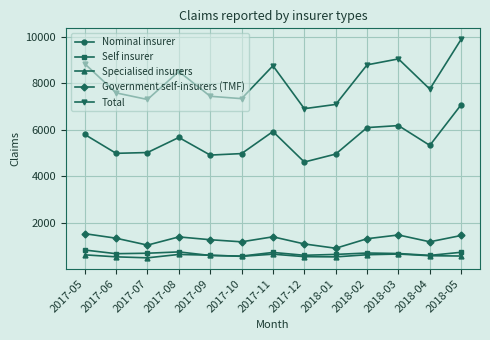

Where does the Specialised insurers series first go above 601?

2017-05